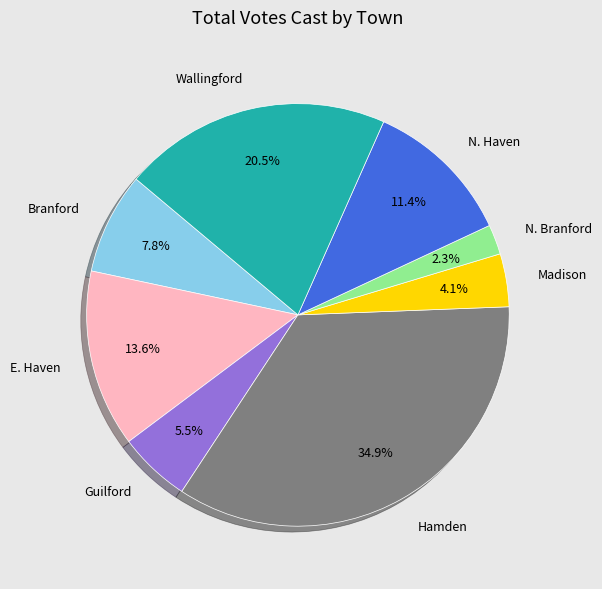

Approximately how many times larger is the value at Hamden compared to Guilford?

6.3